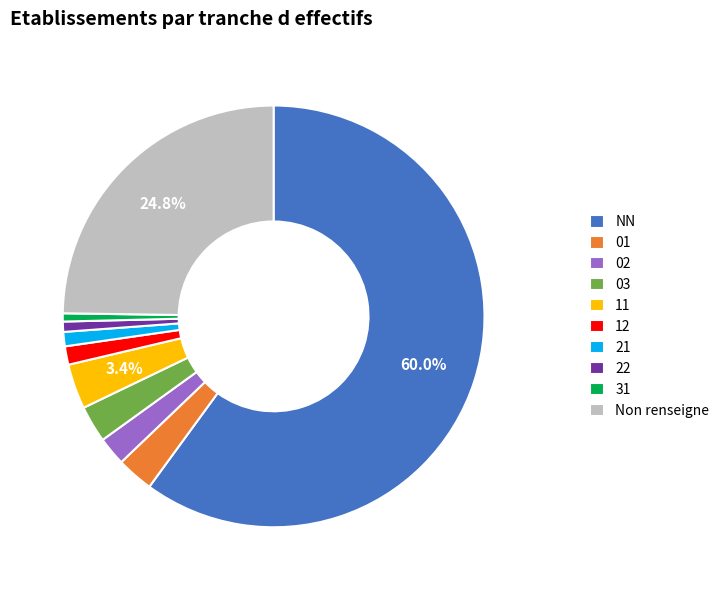

Count the number of slices in the pie.

10